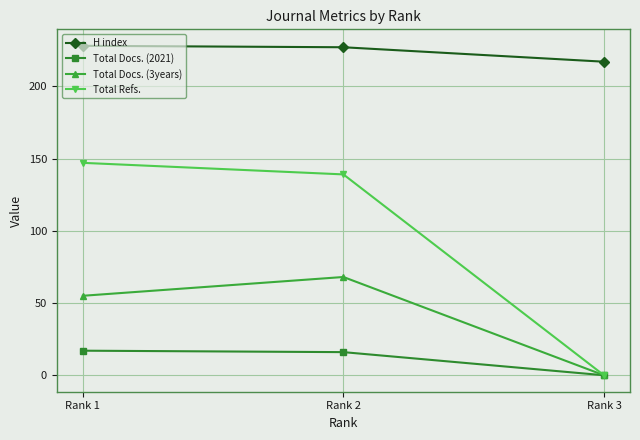

How many values in Total Docs. (3years) are above zero?

2